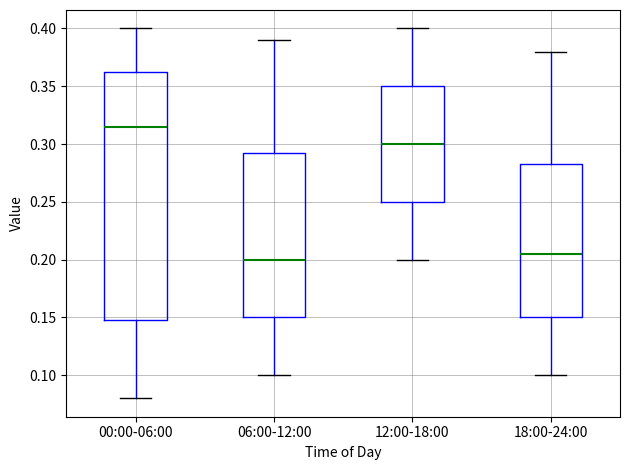

Reading left to right, transcribe this box plot: for each box, give where its median line is, the range the box spans, and where its two whiskers end, as read against the y-axis. The values are not printed on the chart, so give them approximately, as read against the axis.

00:00-06:00: median 0.315, box 0.150 to 0.365, whiskers 0.080 to 0.400
06:00-12:00: median 0.200, box 0.150 to 0.295, whiskers 0.100 to 0.390
12:00-18:00: median 0.300, box 0.250 to 0.350, whiskers 0.200 to 0.400
18:00-24:00: median 0.205, box 0.150 to 0.285, whiskers 0.100 to 0.380